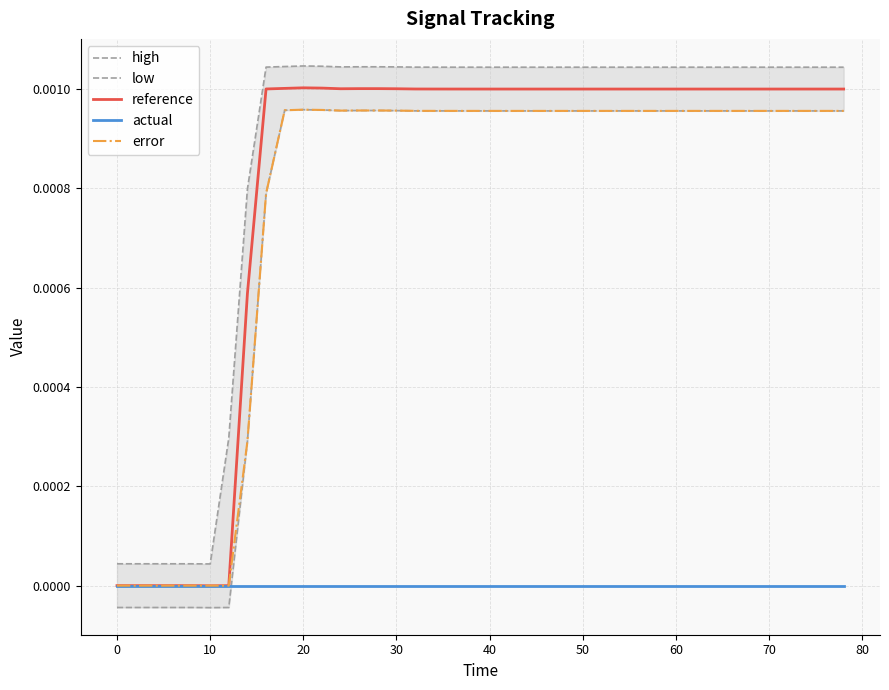

In error, how many points are lower than both neighbors (excluding endpoints)?

3